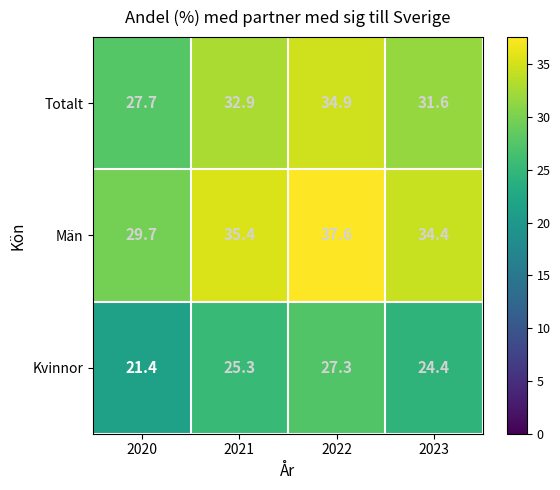

The value of Män at 2022 is 37.6. True or false?

True